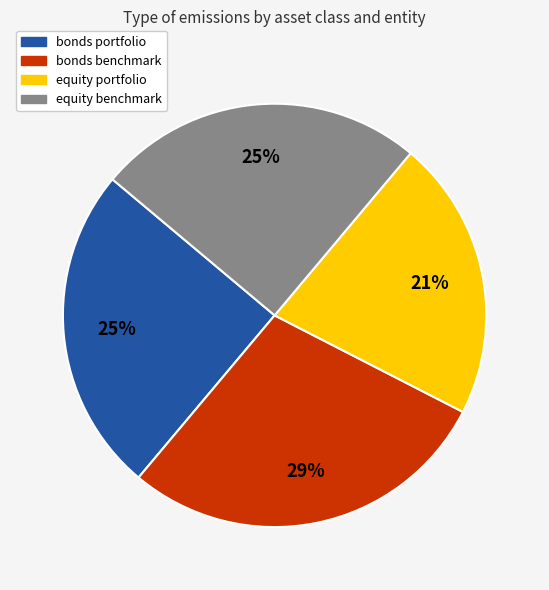

Which slice is the largest?

bonds benchmark